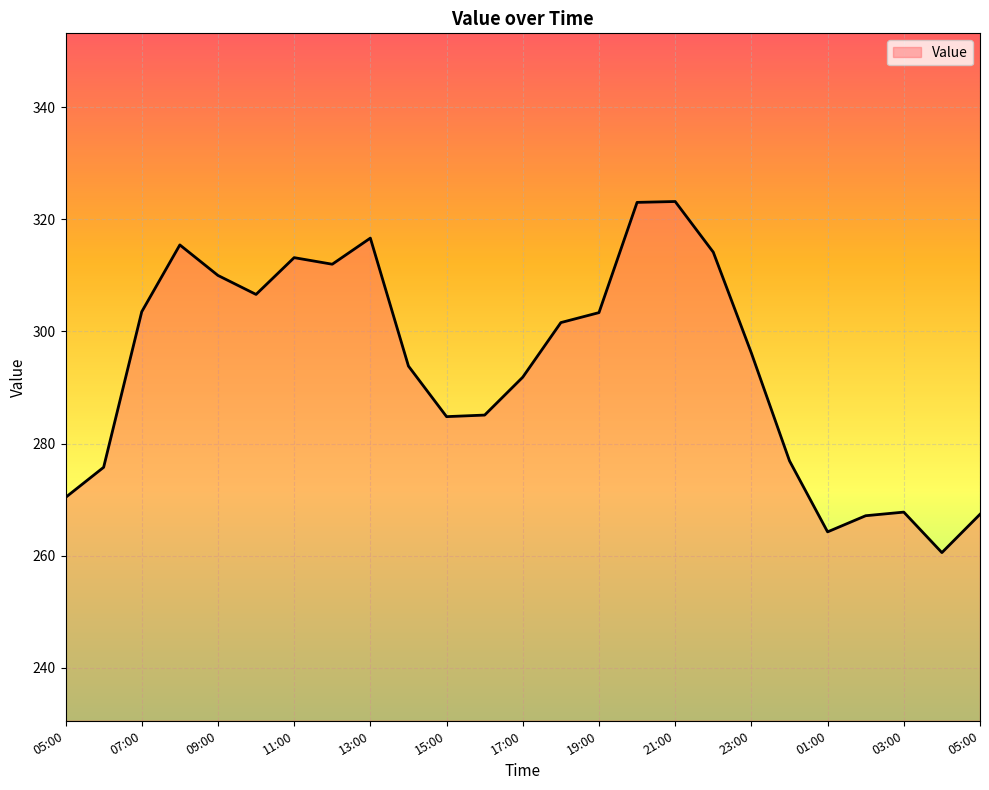

What is the difference between the maximum and minimum values?

62.6